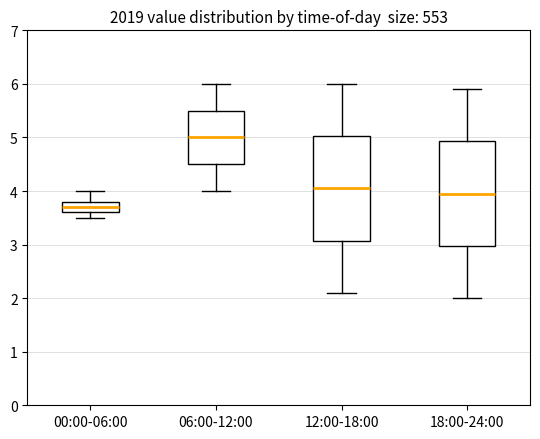

Reading left to right, read every box against the y-axis: the position of its median line, the range the box covers, and the ends of its whiskers. The values are not printed on the chart, so give them approximately, as read against the axis.

00:00-06:00: median 3.7, box 3.6 to 3.8, whiskers 3.5 to 4.0
06:00-12:00: median 5.0, box 4.5 to 5.5, whiskers 4.0 to 6.0
12:00-18:00: median 4.1, box 3.1 to 5.0, whiskers 2.1 to 6.0
18:00-24:00: median 4.0, box 3.0 to 4.9, whiskers 2.0 to 5.9